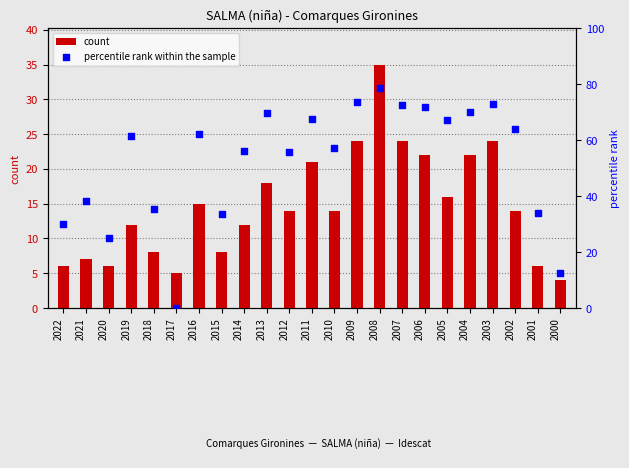

Which series contains the lowest Y value?

percentile rank within the sample